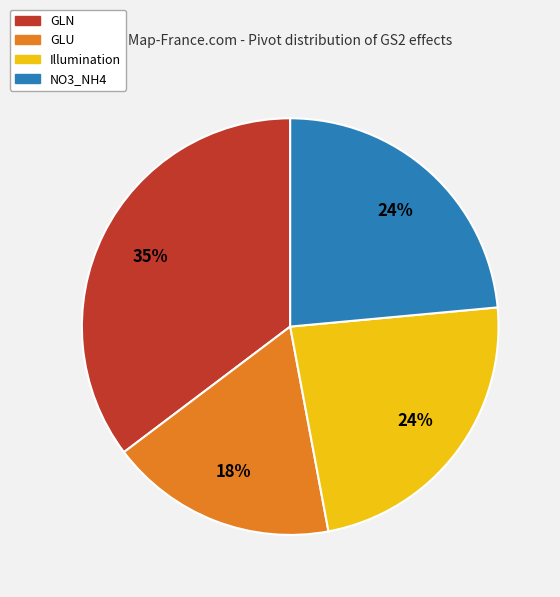

Do GLU and GLN together represent more than half of the pie?

Yes